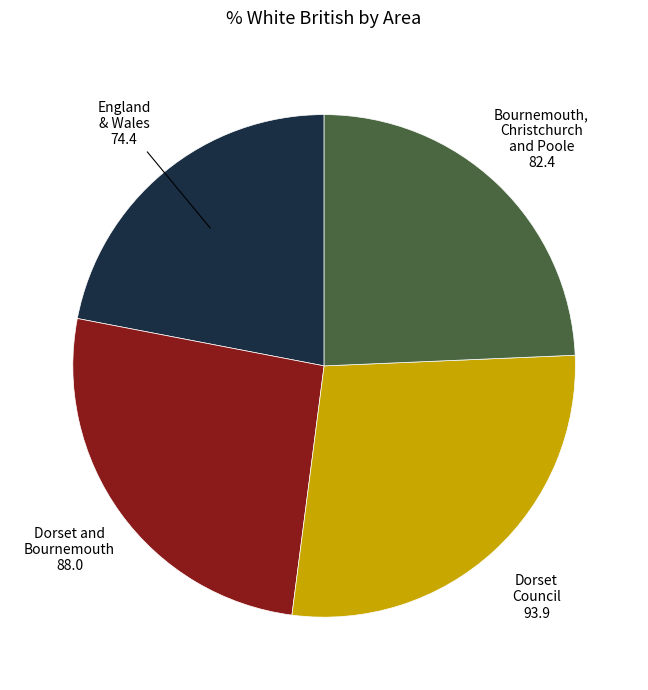

Is there a majority slice in this chart?

No